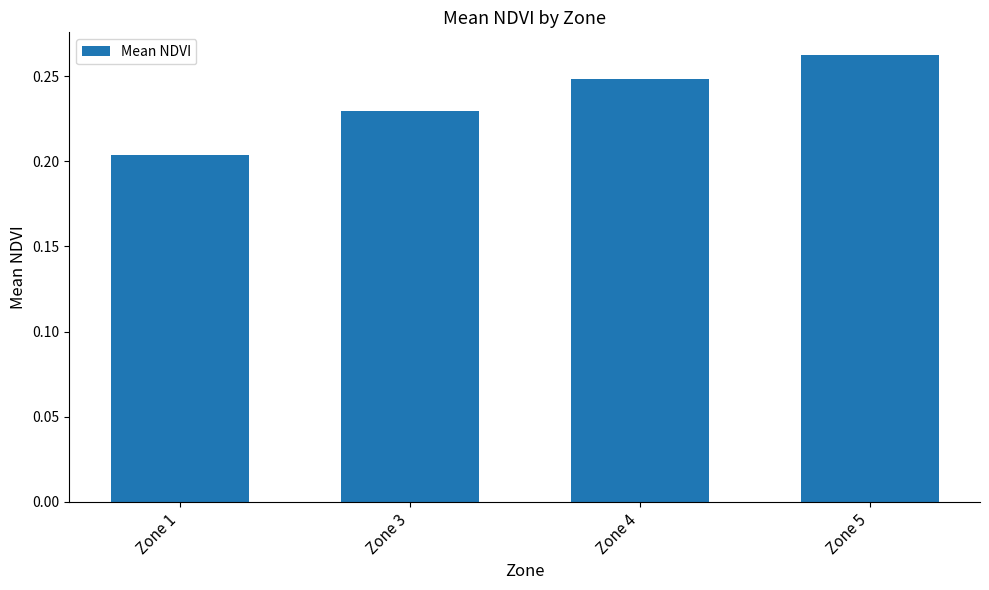

Does the chart contain any negative values?

No